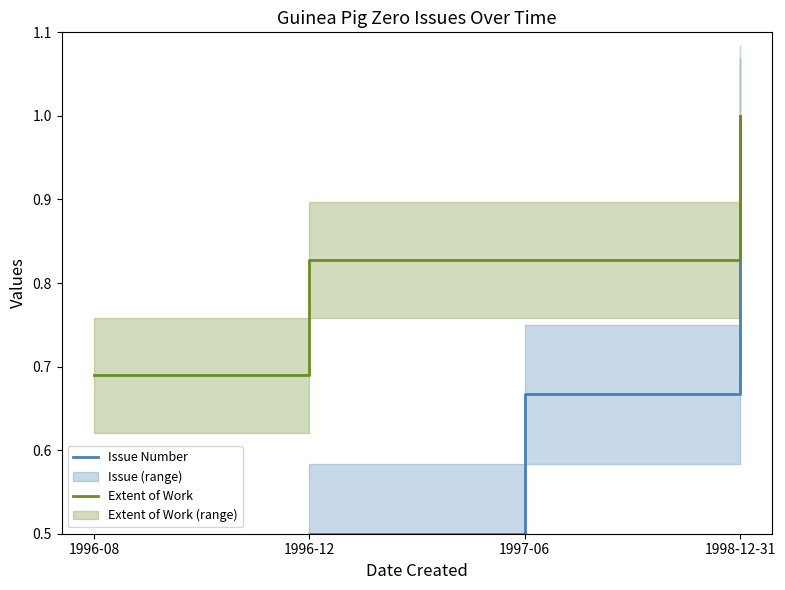

Reading left to right, extract all data points from this chart.

Issue Number: 0.3	0.5	0.7	1.0
Extent of Work: 0.7	0.8	0.8	1.0